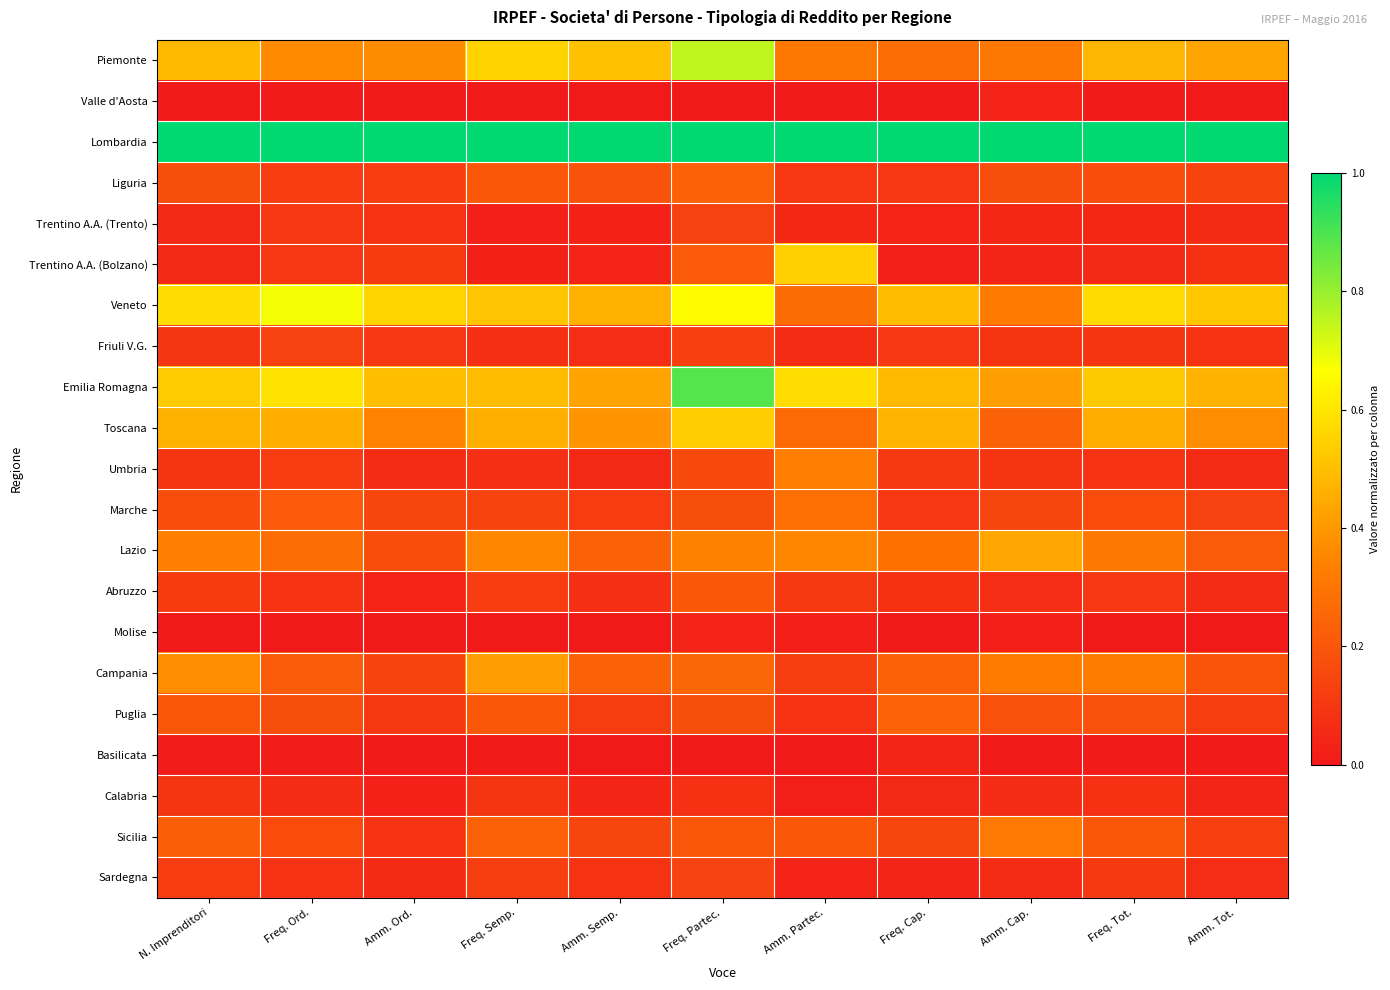

Which series has the largest total across all categories?

Lombardia